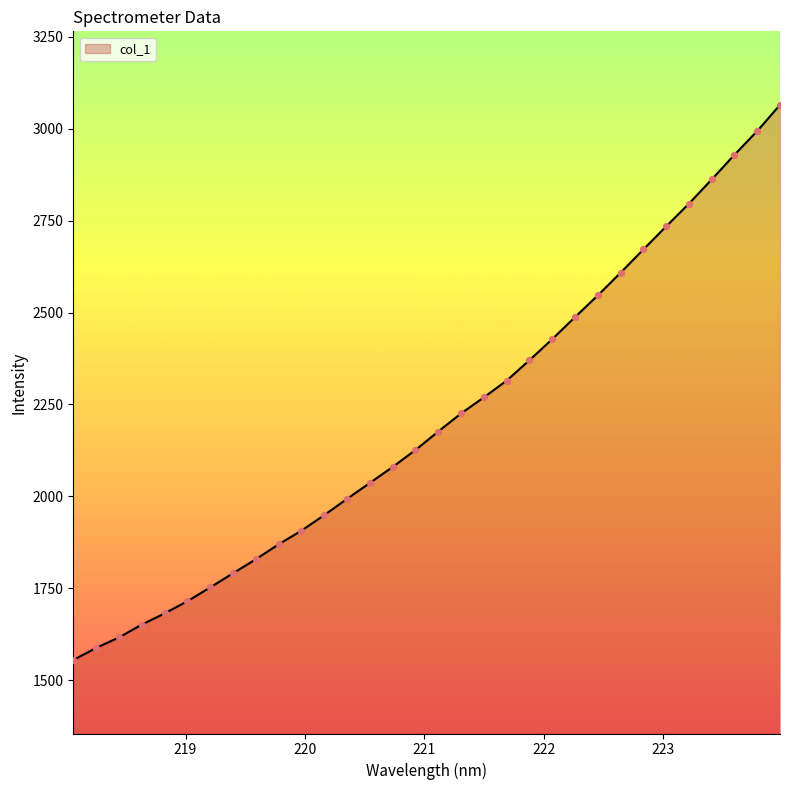

What is the difference between the maximum and minimum values?

1510.6